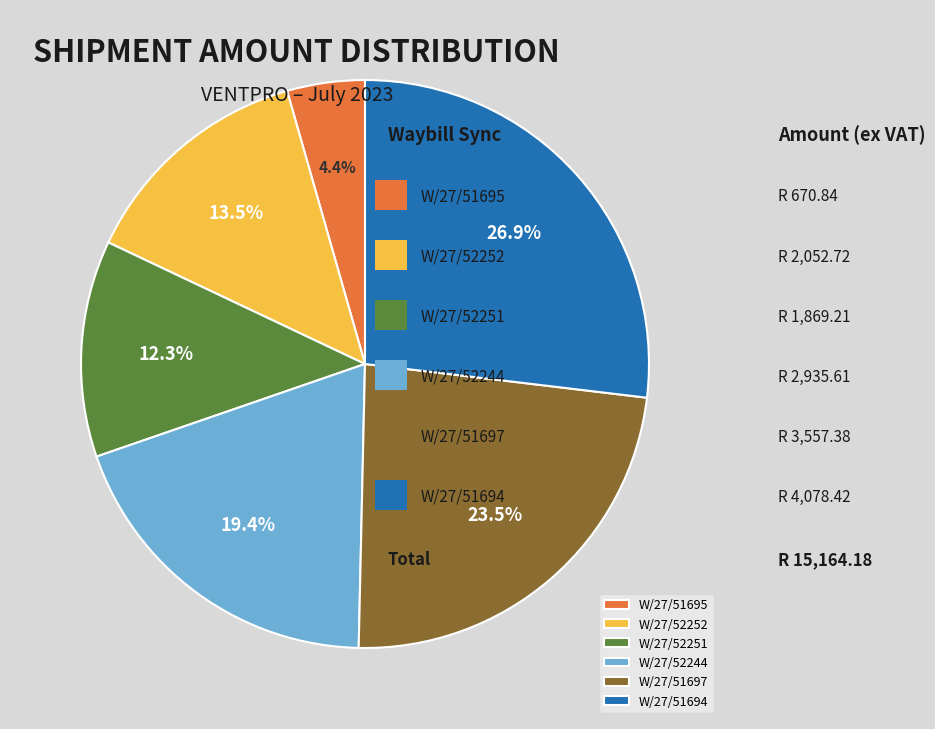

The W/27/52251 slice represents 1% of the pie. True or false?

False